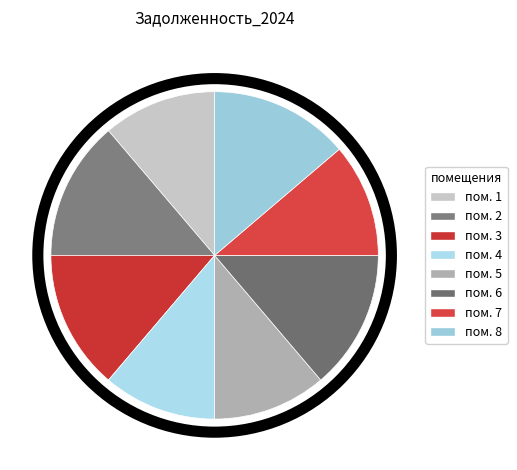

How many segments does this pie chart have?

8